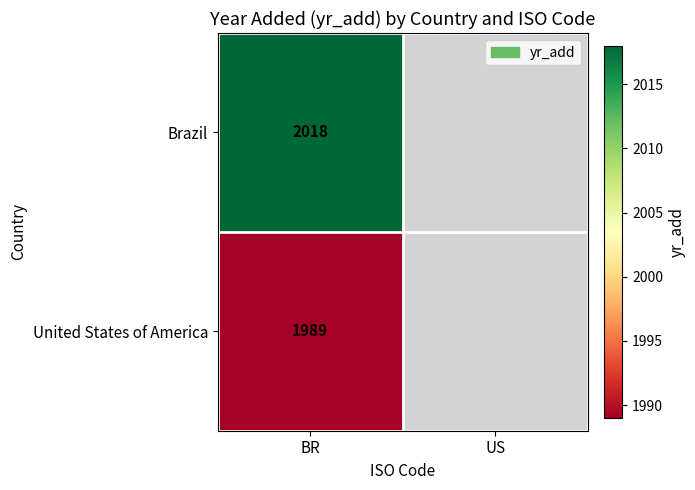

Which category has the highest value across all series?

BR